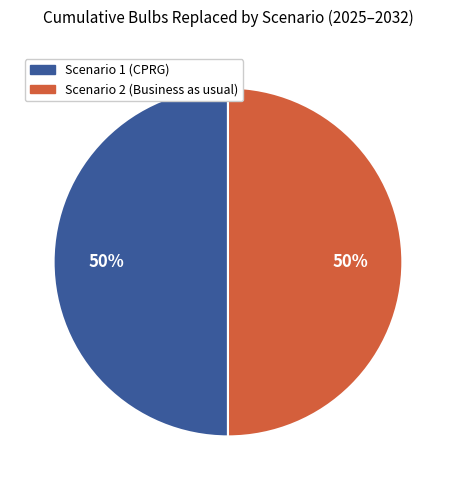

To the nearest percent, what portion does Scenario 2 (Business as usual) represent?

50%